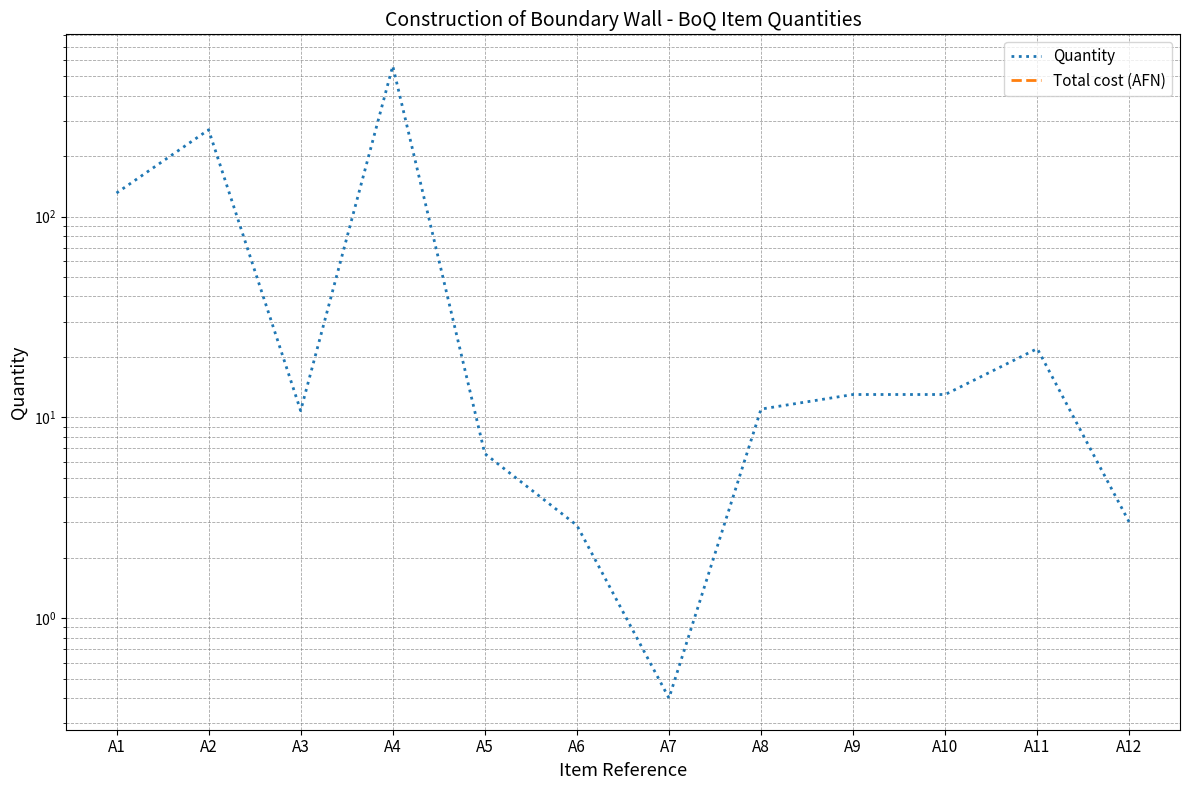

What value does the Quantity series have at A8?

11.0